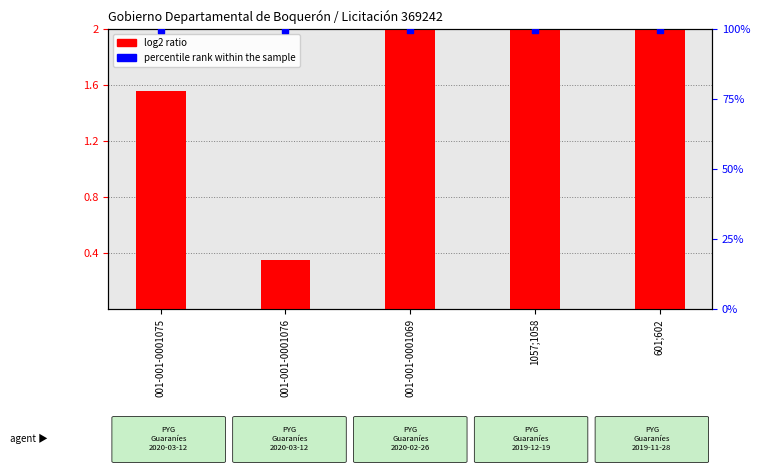

Which series reaches the minimum Y coordinate?

log2 ratio